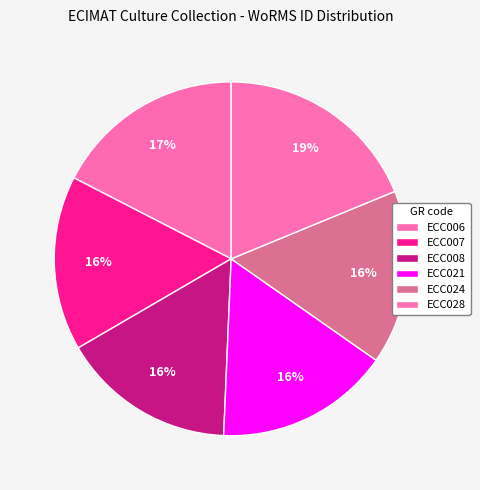

How many segments does this pie chart have?

6